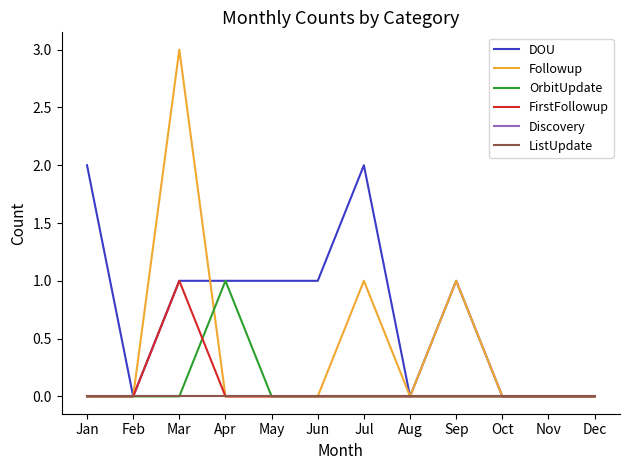

Reading left to right, list all the values displayed in this chart.

DOU: Jan=2	Feb=0	Mar=1	Apr=1	May=1	Jun=1	Jul=2	Aug=0	Sep=1	Oct=0	Nov=0	Dec=0
Followup: Jan=0	Feb=0	Mar=3	Apr=0	May=0	Jun=0	Jul=1	Aug=0	Sep=1	Oct=0	Nov=0	Dec=0
OrbitUpdate: Jan=0	Feb=0	Mar=0	Apr=1	May=0	Jun=0	Jul=0	Aug=0	Sep=0	Oct=0	Nov=0	Dec=0
FirstFollowup: Jan=0	Feb=0	Mar=1	Apr=0	May=0	Jun=0	Jul=0	Aug=0	Sep=0	Oct=0	Nov=0	Dec=0
Discovery: Jan=0	Feb=0	Mar=0	Apr=0	May=0	Jun=0	Jul=0	Aug=0	Sep=0	Oct=0	Nov=0	Dec=0
ListUpdate: Jan=0	Feb=0	Mar=0	Apr=0	May=0	Jun=0	Jul=0	Aug=0	Sep=0	Oct=0	Nov=0	Dec=0